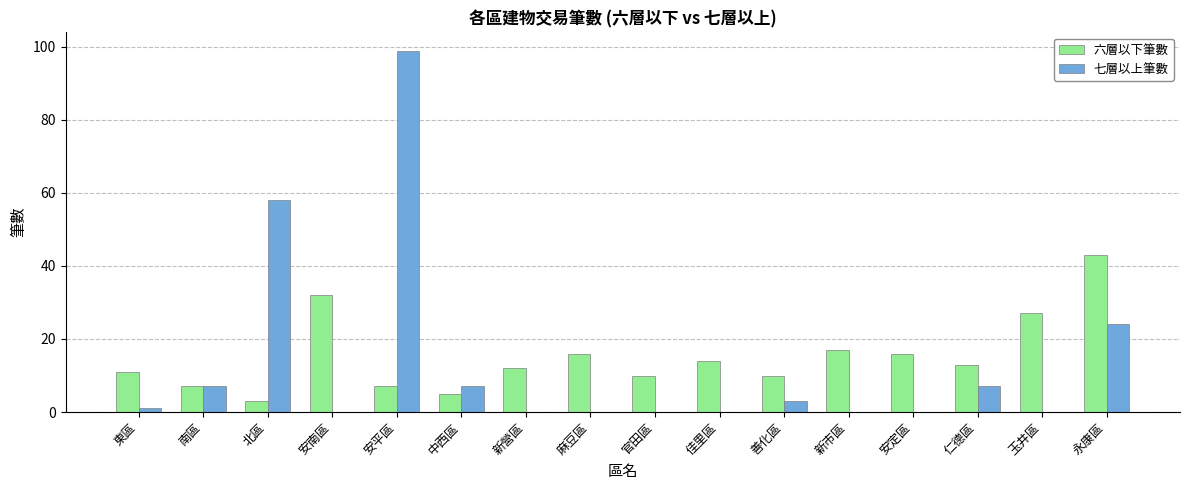

Between 安南區 and 永康區, which series saw the biggest shift?

七層以上筆數